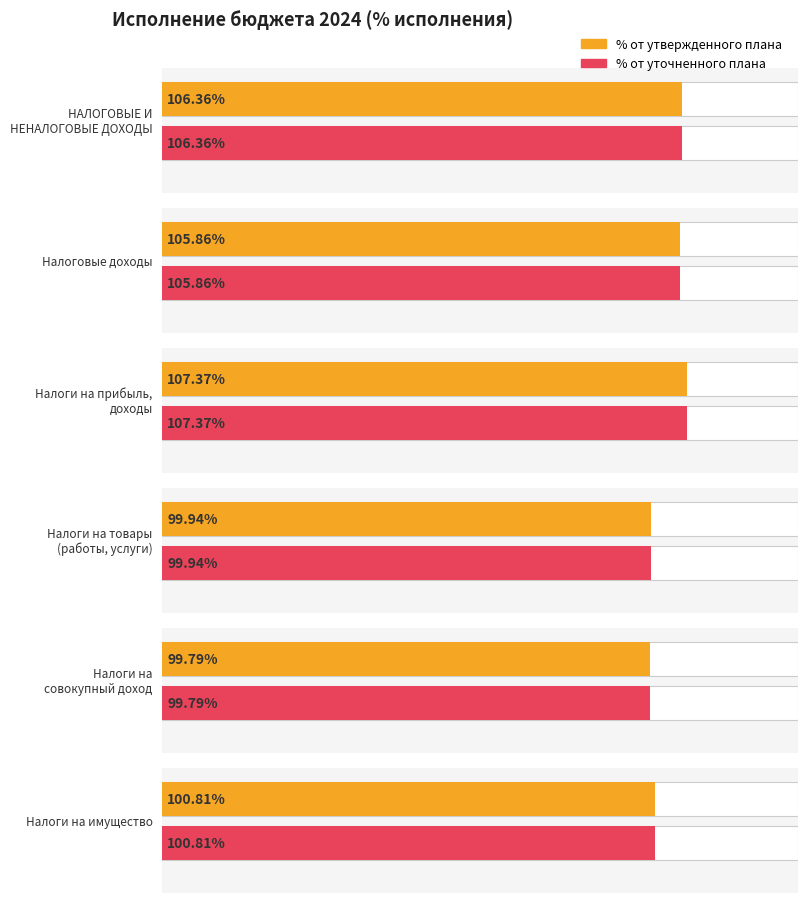

Where is Исполнено nearest to the value 1172352583?

Налоги на прибыль,
доходы